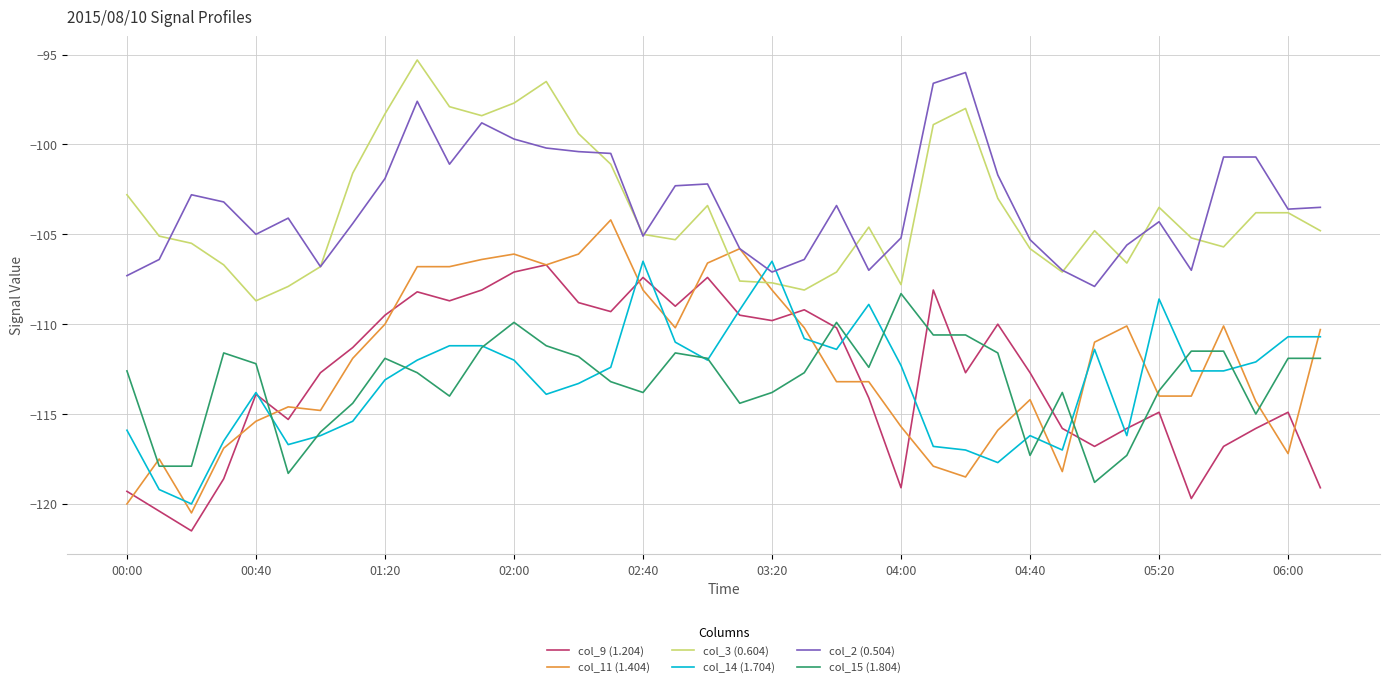

Which series has the widest spread of values?

col_11 (1.404)